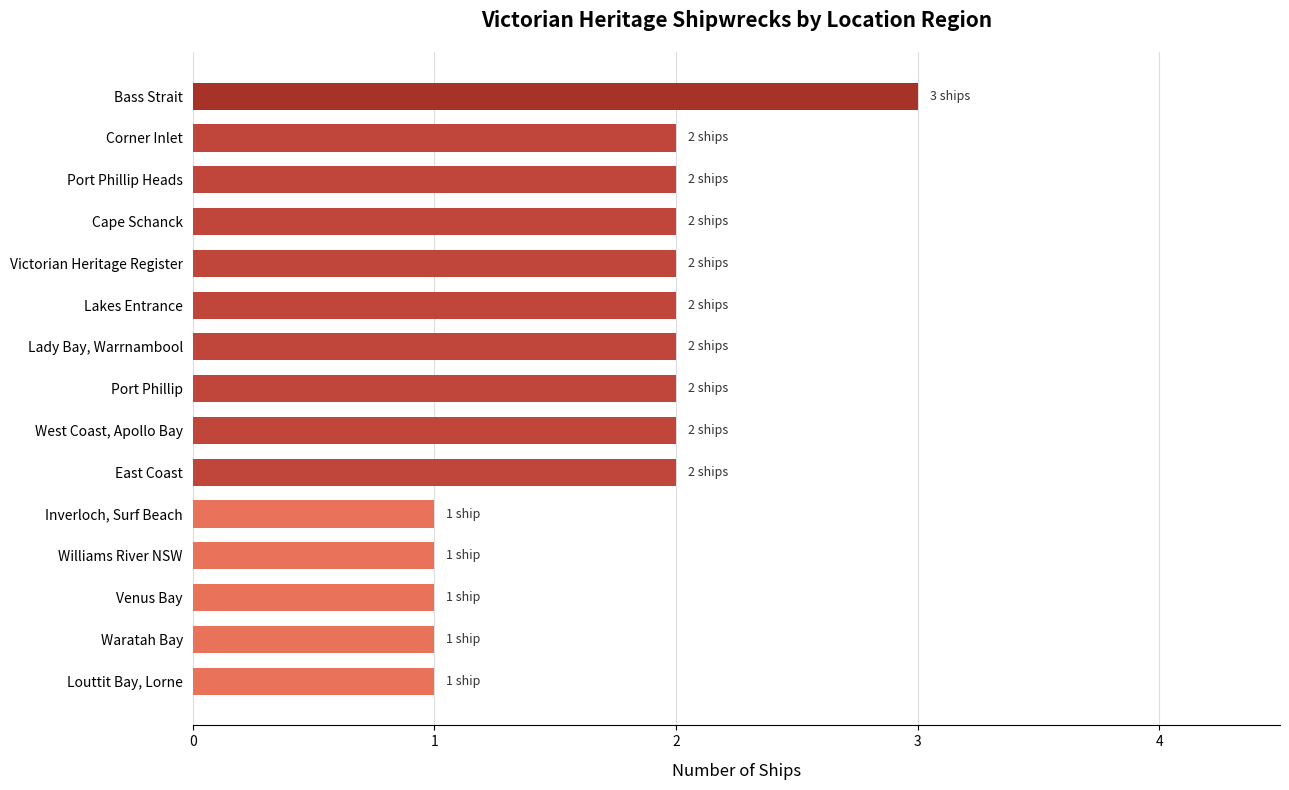

What is the sum of the values at Williams River NSW and Corner Inlet?

3